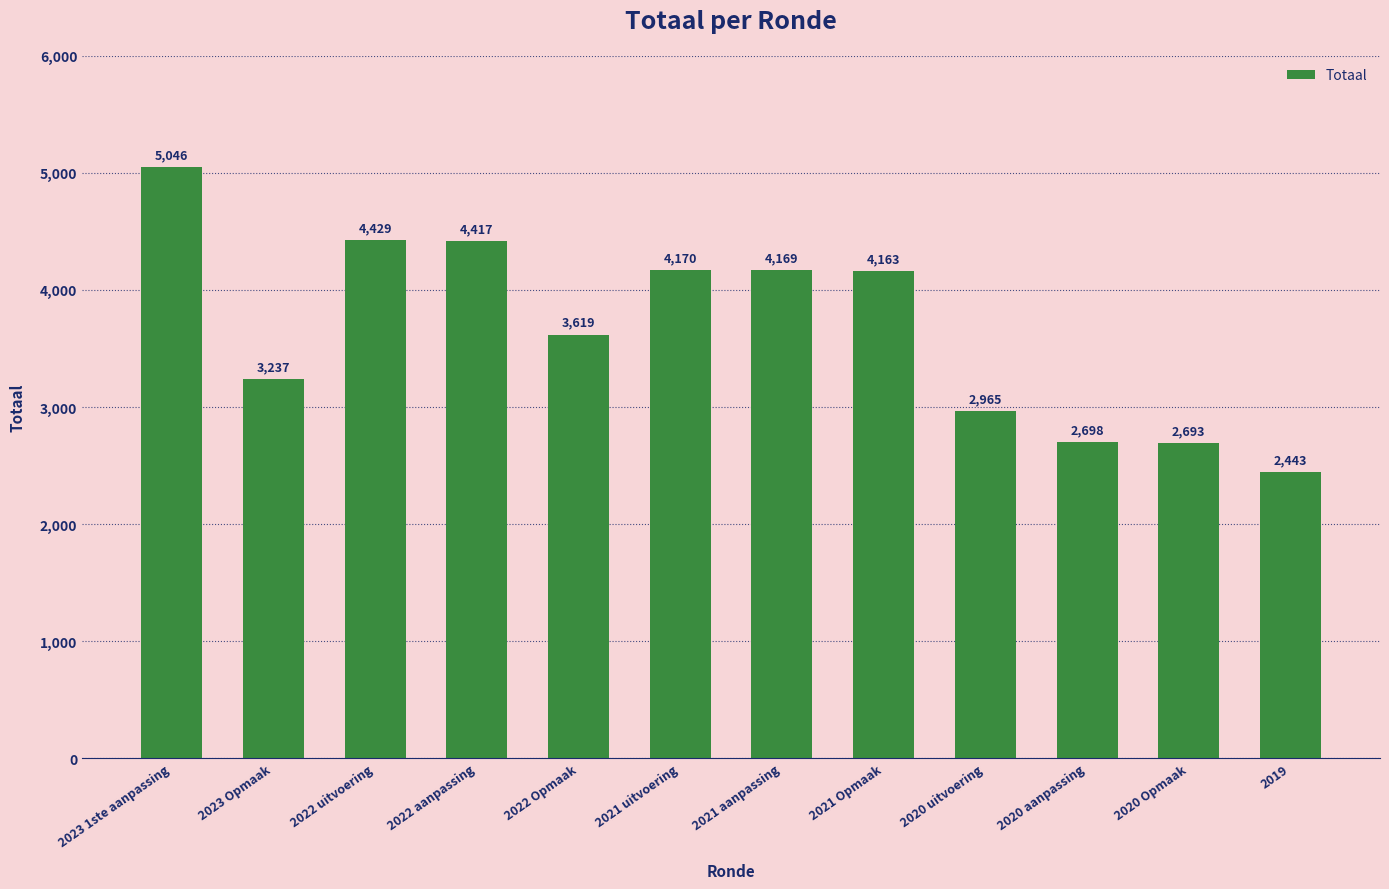

True or false: the data shows 1555 at 2022 aanpassing.

False